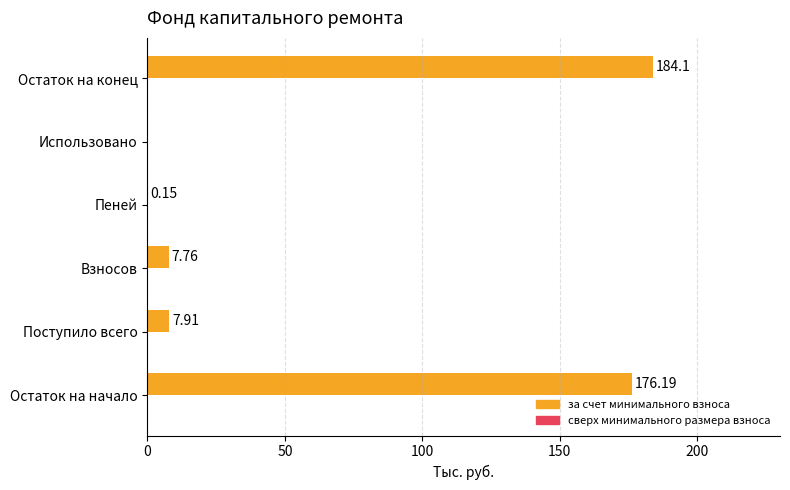

At which category does the chart reach its peak across all series?

Остаток на конец